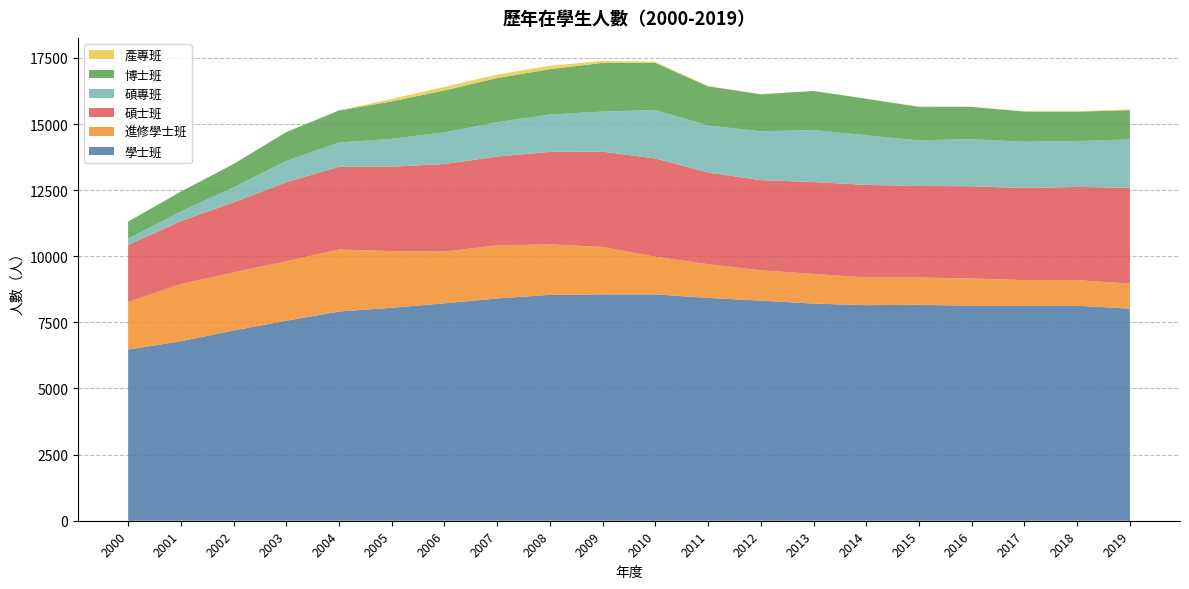

Reading left to right, what are all the values shown in this chart?

學士班: 2000=6472	2001=6786	2002=7194	2003=7562	2004=7911	2005=8053	2006=8221	2007=8403	2008=8541	2009=8557	2010=8559	2011=8424	2012=8321	2013=8210	2014=8151	2015=8164	2016=8127	2017=8127	2018=8130	2019=8020
進修學士班: 2000=1799	2001=2161	2002=2196	2003=2248	2004=2345	2005=2141	2006=1957	2007=2007	2008=1908	2009=1793	2010=1423	2011=1276	2012=1145	2013=1124	2014=1045	2015=1031	2016=1031	2017=969	2018=965	2019=948
碩士班: 2000=2157	2001=2380	2002=2649	2003=2987	2004=3129	2005=3191	2006=3310	2007=3360	2008=3498	2009=3604	2010=3715	2011=3465	2012=3412	2013=3471	2014=3503	2015=3463	2016=3488	2017=3482	2018=3528	2019=3620
碩專班: 2000=235	2001=366	2002=566	2003=808	2004=916	2005=1055	2006=1196	2007=1299	2008=1413	2009=1517	2010=1830	2011=1779	2012=1845	2013=1970	2014=1872	2015=1725	2016=1782	2017=1751	2018=1733	2019=1830
博士班: 2000=647	2001=751	2002=883	2003=1091	2004=1211	2005=1414	2006=1589	2007=1668	2008=1714	2009=1842	2010=1781	2011=1481	2012=1400	2013=1473	2014=1383	2015=1267	2016=1220	2017=1142	2018=1110	2019=1108
產專班: 2000=0	2001=0	2002=0	2003=0	2004=0	2005=96	2006=131	2007=130	2008=130	2009=74	2010=43	2011=13	2012=7	2013=4	2014=3	2015=10	2016=10	2017=9	2018=20	2019=21